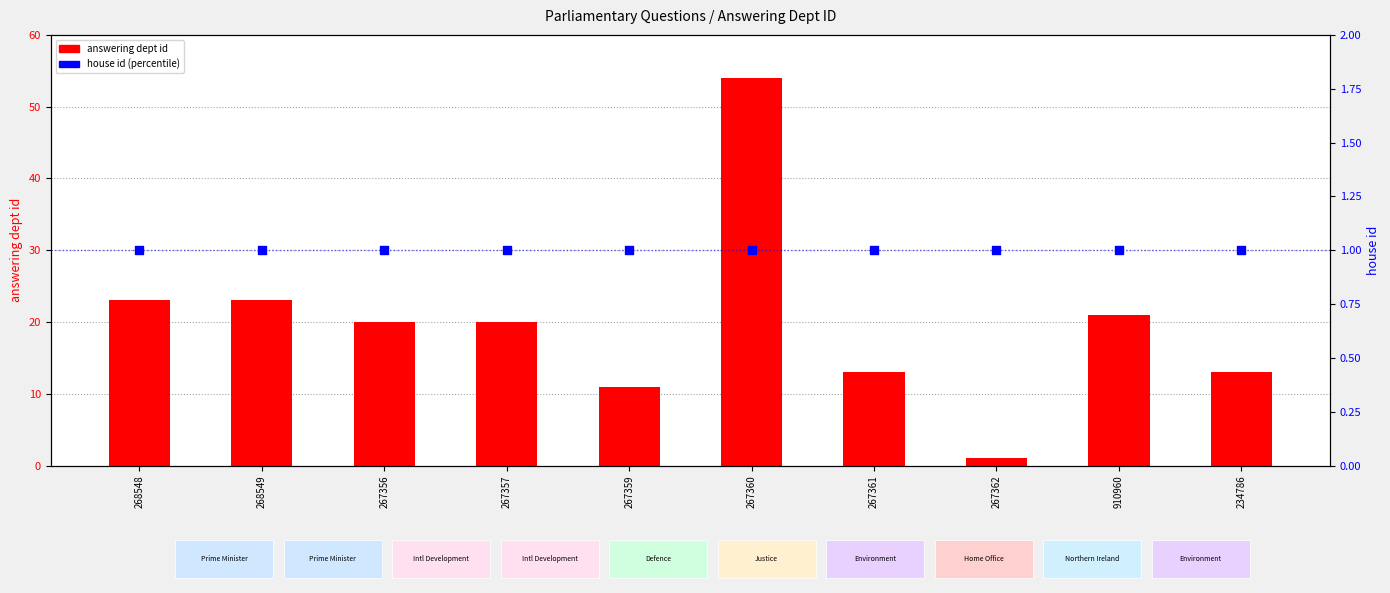

At how many categories does at least one series exceed 49?

1